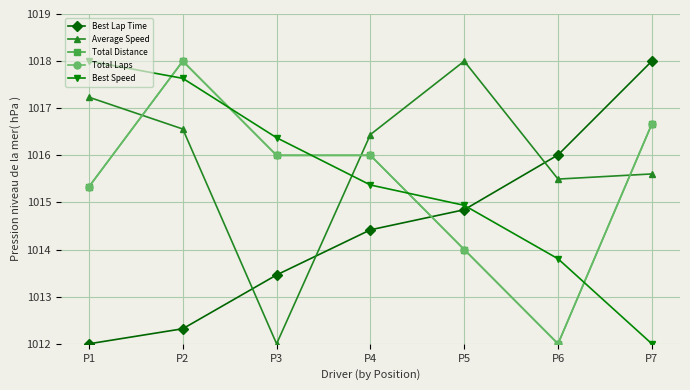

Is this an area chart (filled region under the line)?

No